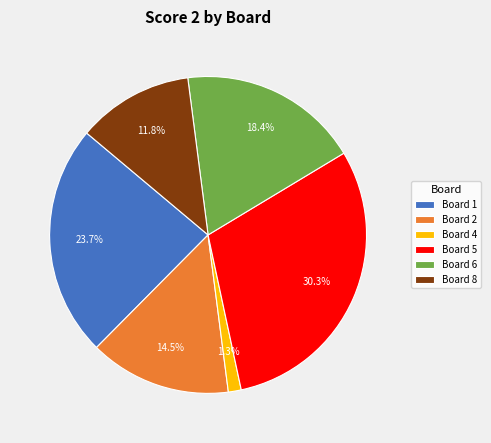

Rank the categories by value from lowest to highest.

Board 4, Board 8, Board 2, Board 6, Board 1, Board 5